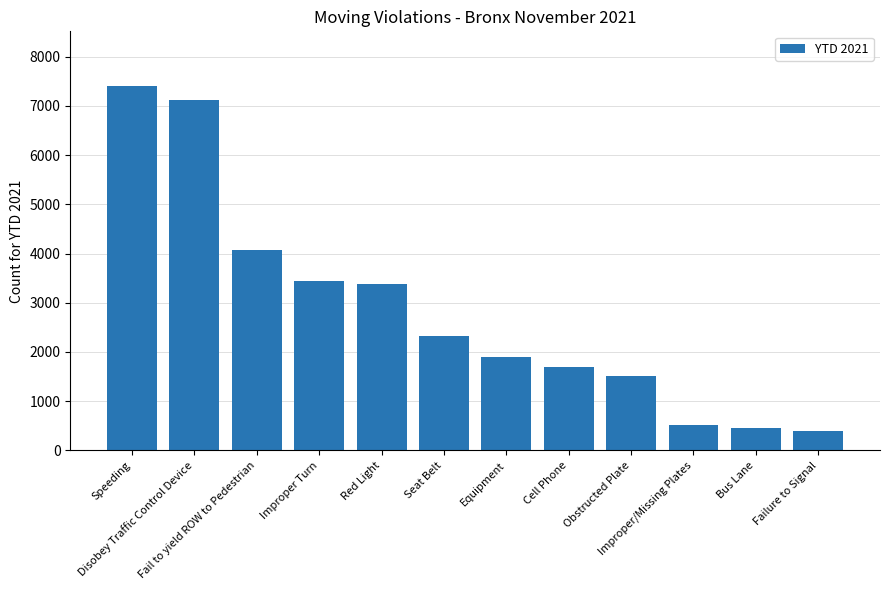

What is the difference between the maximum and minimum values?

7009